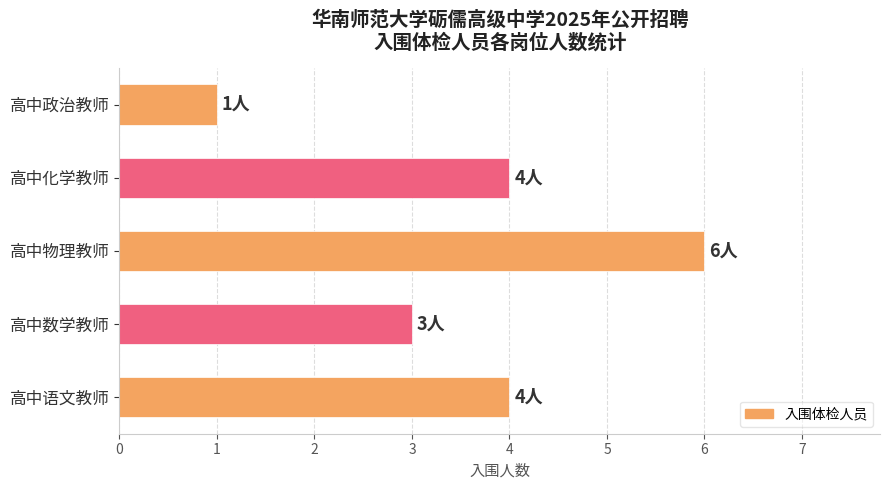

Count the number of data series in this chart.

1